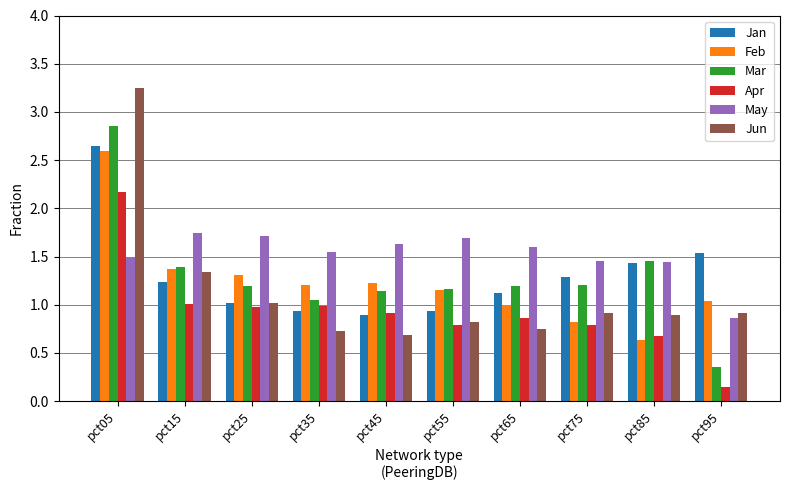

What is the sum of all Apr values?

9.3